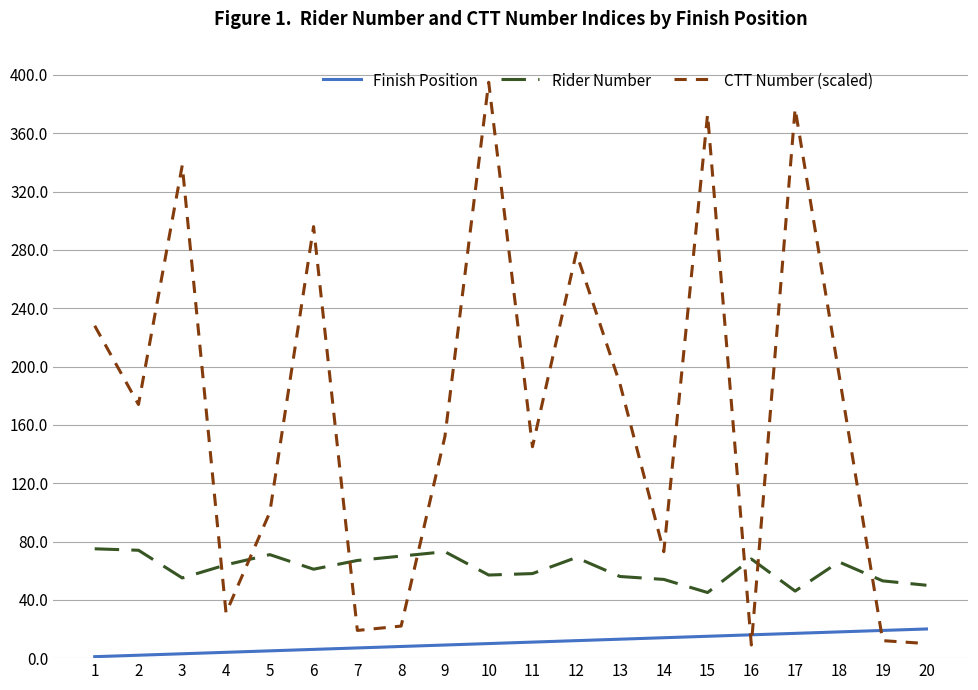

True or false: Rider Number and Finish Position cross at least once.

False